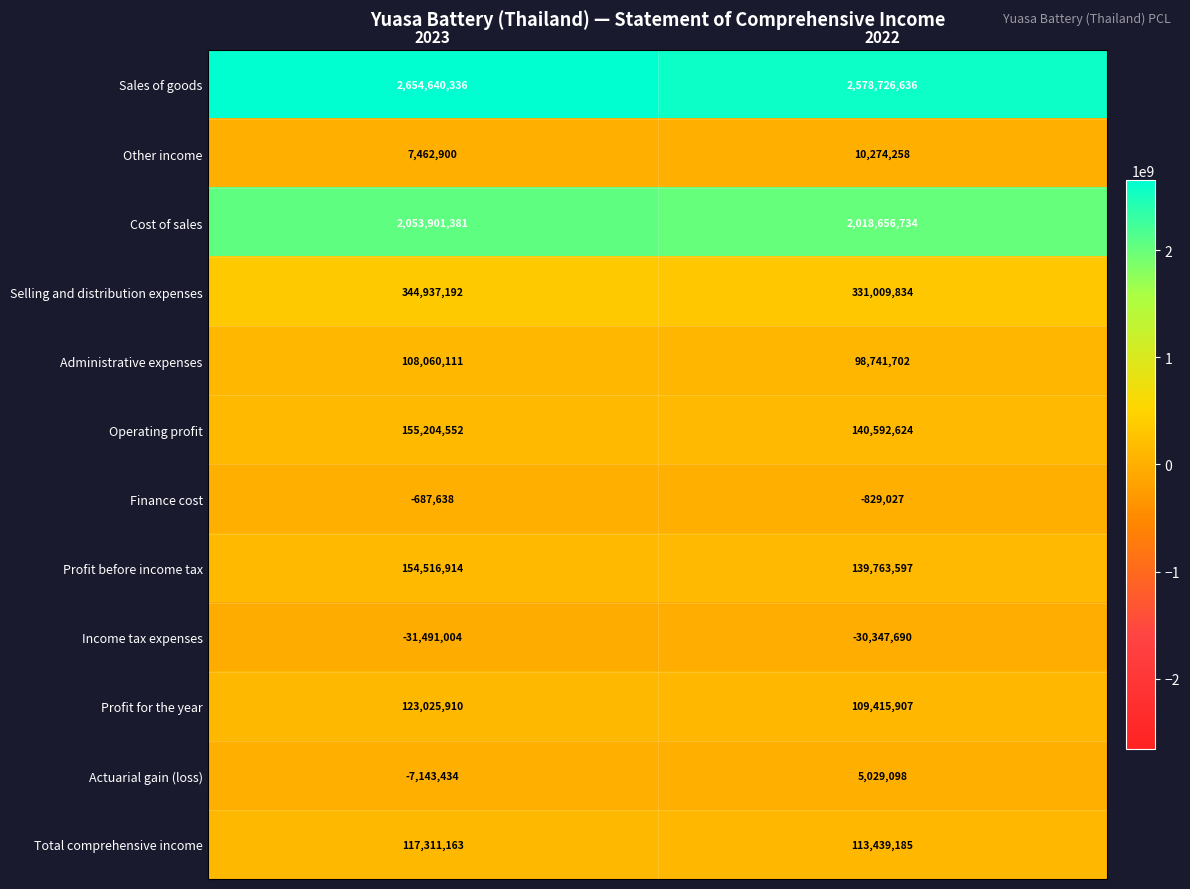

What is the total value across all series at 2022?

5514472858